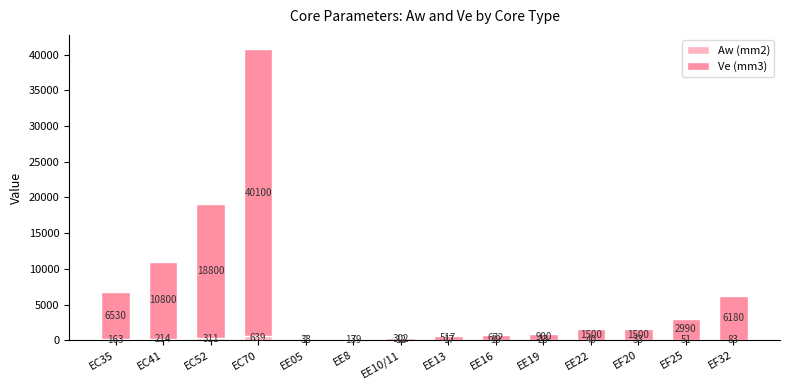

The Aw (mm2) series shows 83.2 at EF32. True or false?

True